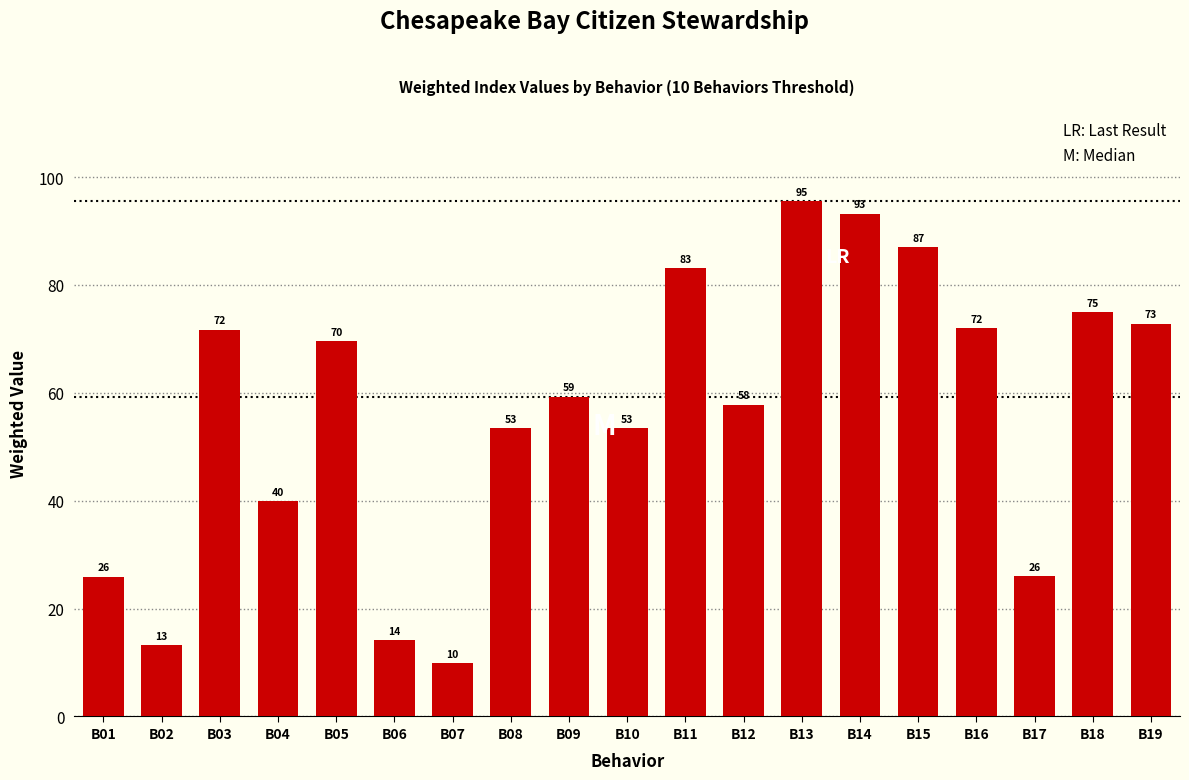

Which has a higher value, B19 or B07?

B19